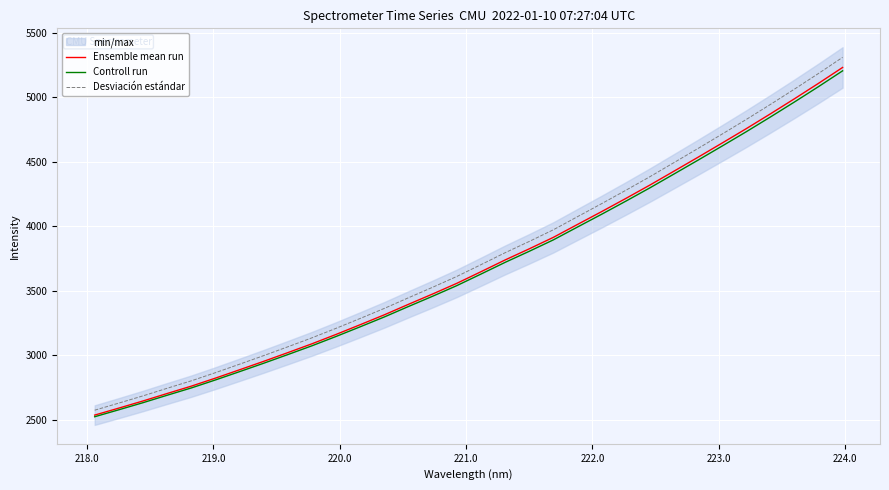

True or false: Ensemble mean run and Desviación estándar intersect in this chart.

False